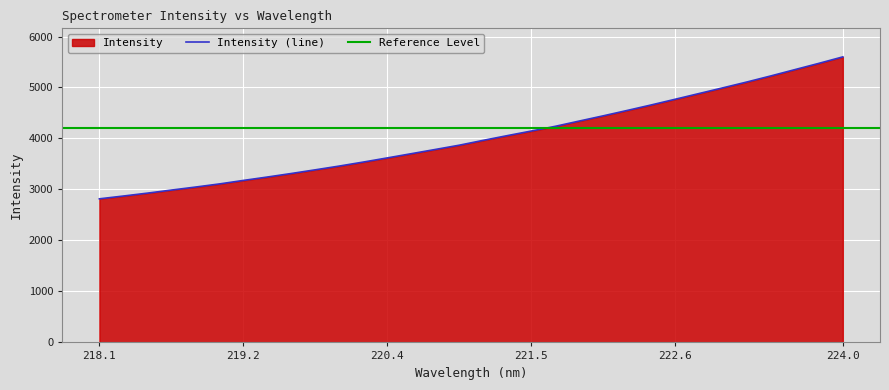

The Intensity (line) series shows 5600.3 at 224.0. True or false?

True